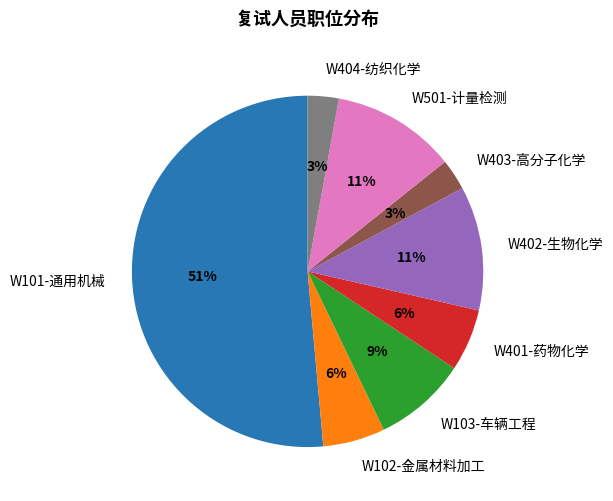

To the nearest percent, what portion does W103-车辆工程 represent?

9%